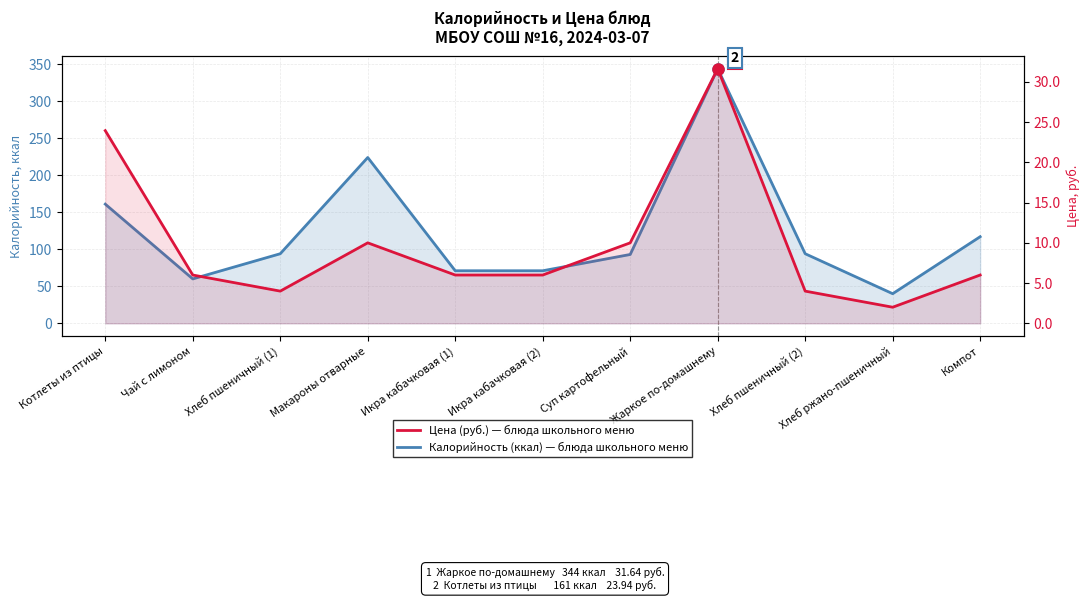

The Калорийность (ккал) series shows 256.6 at Котлеты из птицы. True or false?

False